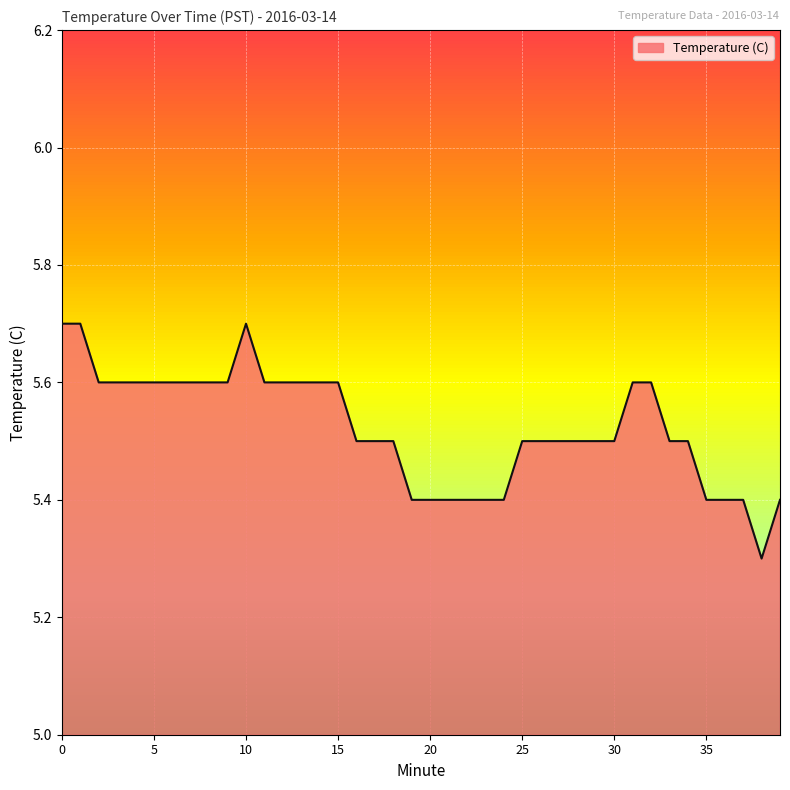

What is the maximum value shown in the chart?

5.7